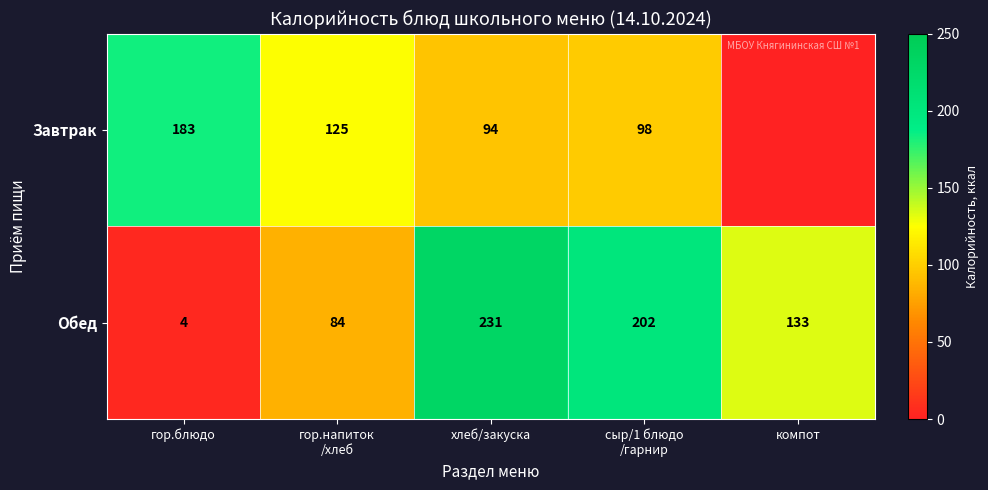

The value of Обед at компот is 133. True or false?

True